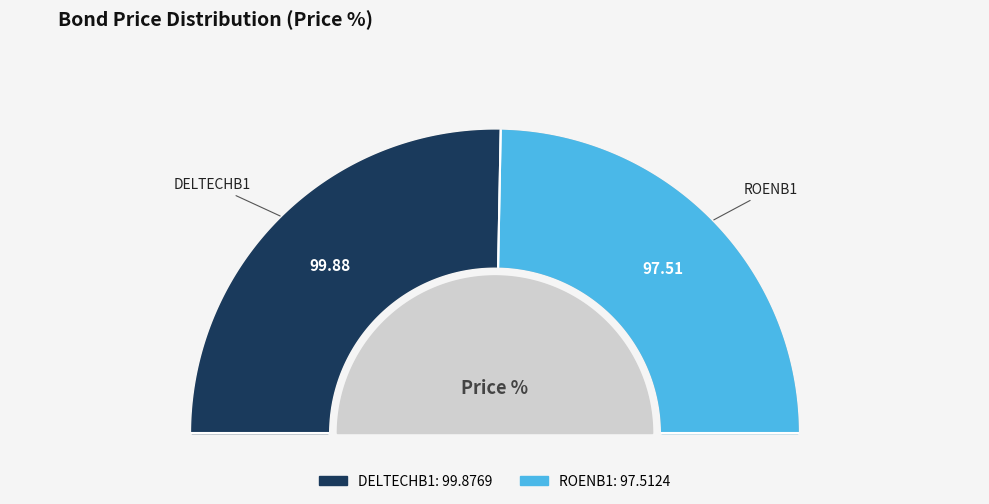

To the nearest percent, what percentage of the pie is DELTECHB1?

51%